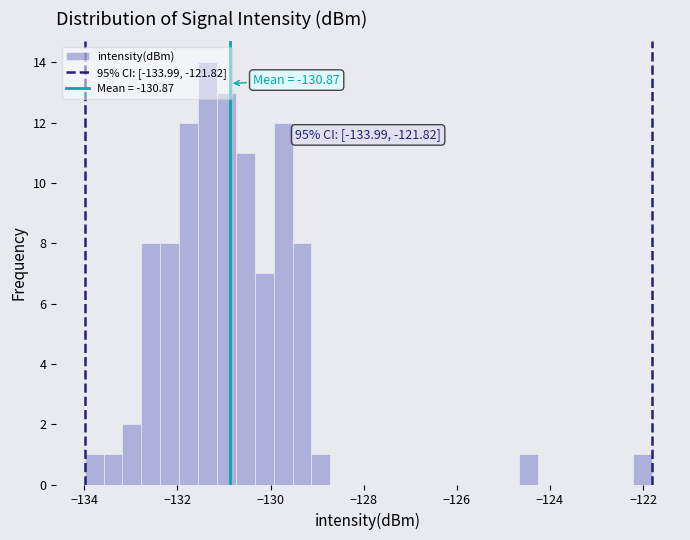

Around what value on the x-axis is the tallest bar? Give the approximate position of its centre, as read against the axis.

-131.4